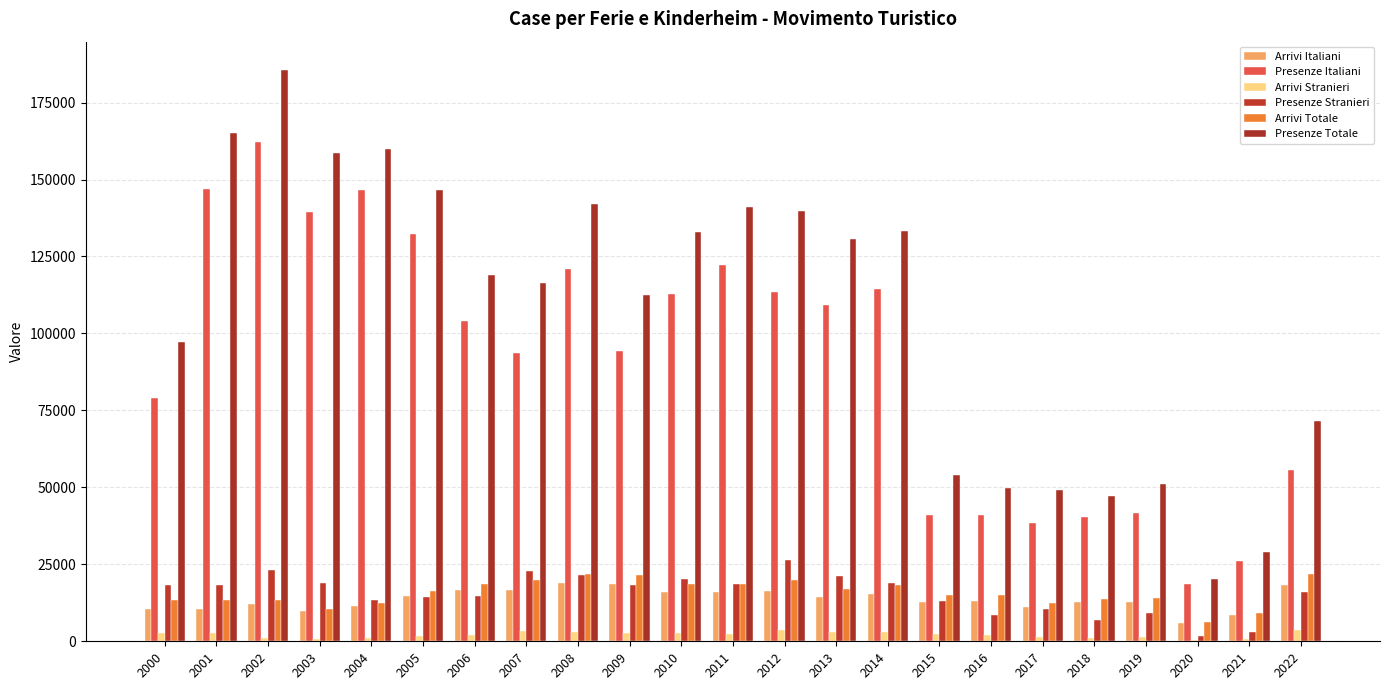

What is the sum of the Arrivi Stranieri values at 2001 and 2012?

6568